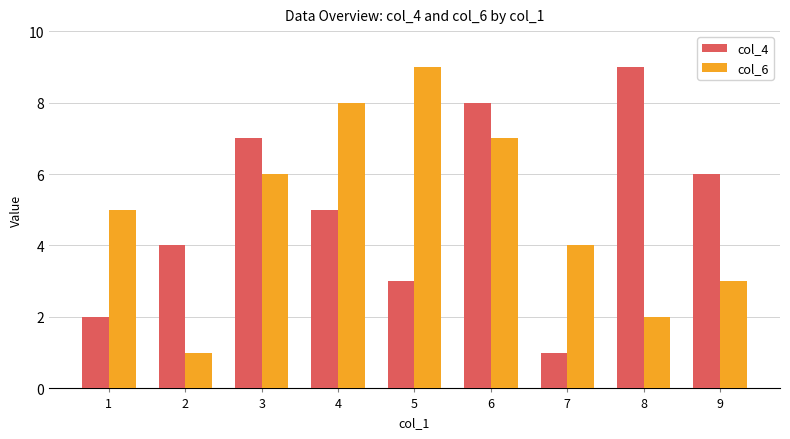

The col_4 series shows 3 at 5. True or false?

True